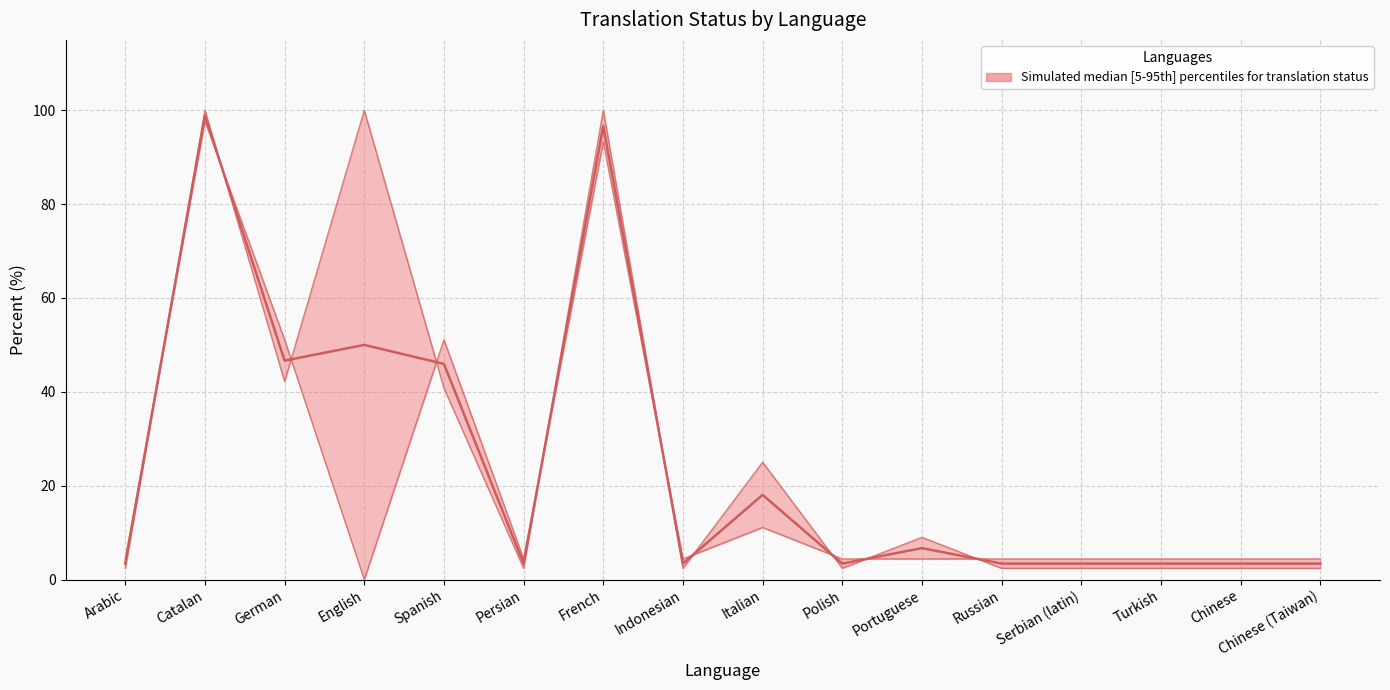

What is the difference between the maximum and minimum values in the approved_percent series?

97.7